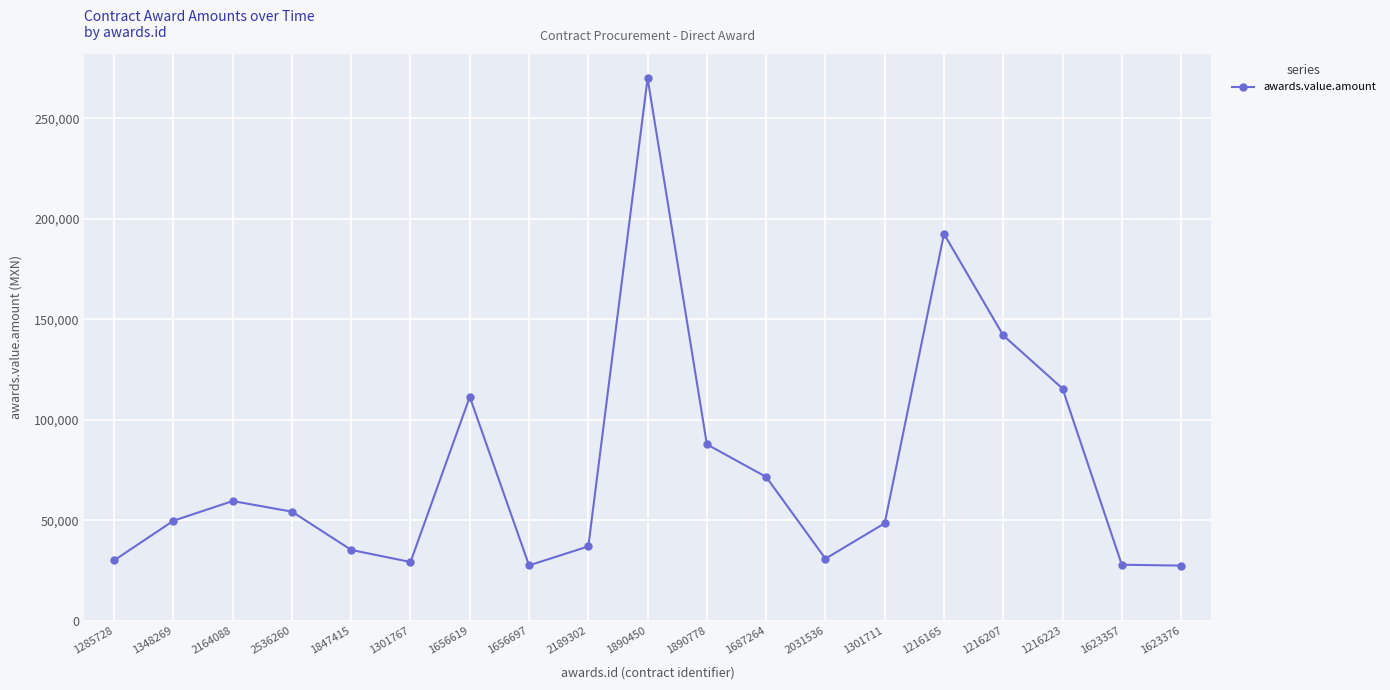

Is it true that the value at 1656619 is 111395.0?

True